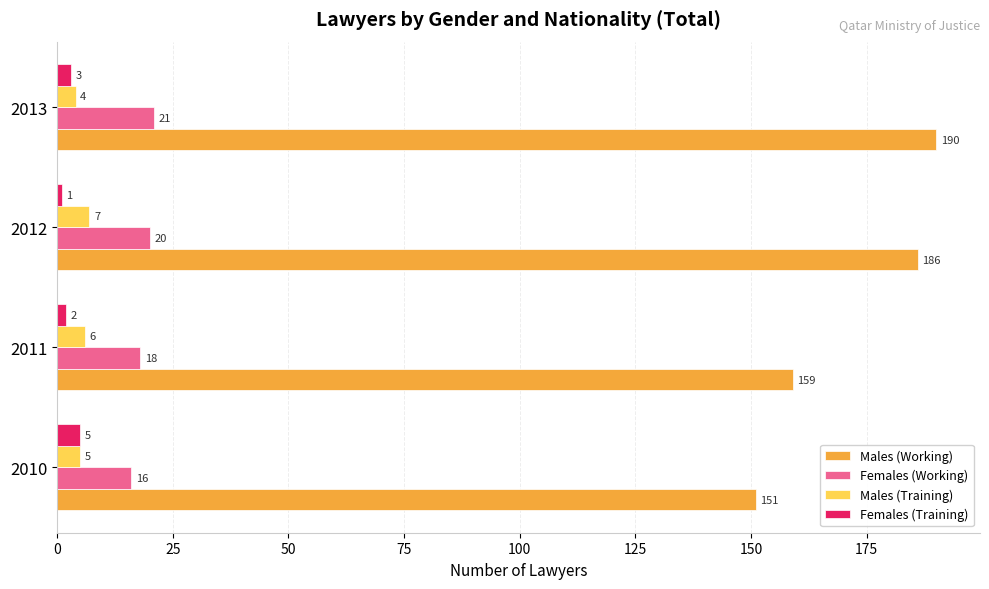

The value of Females (Working) at 2010 is 16. True or false?

True